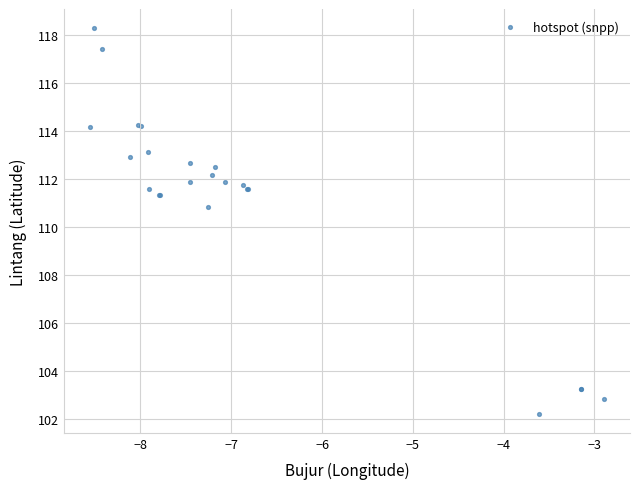

What Y value in the scatter plot is closest to 110?

110.8